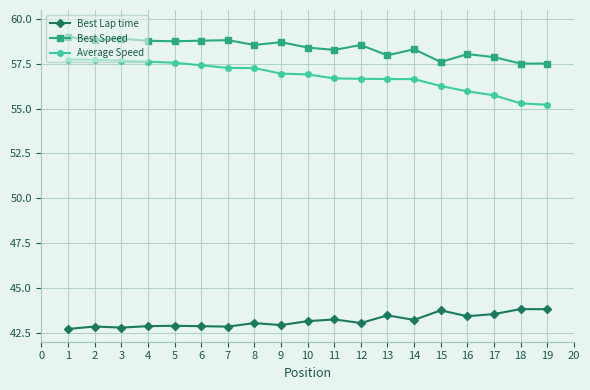

Rank the series by their maximum value, from highest to lowest.

Best Speed, Average Speed, Best Lap time